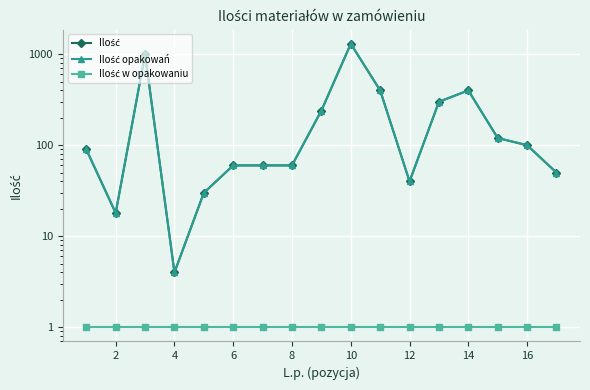

The Ilość w opakowaniu series shows 1 at 4. True or false?

True